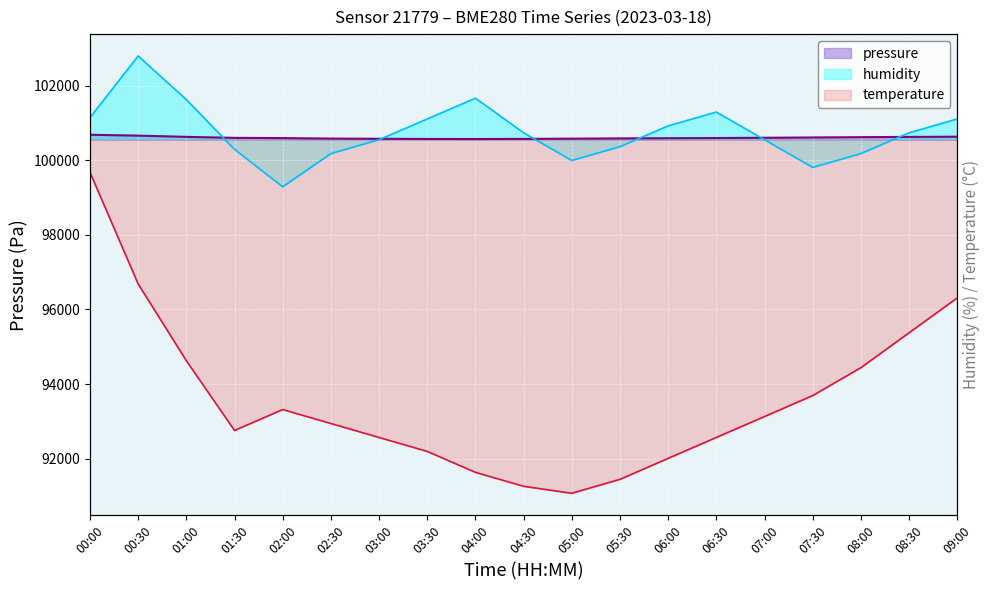

How many categories are shown in the chart?

19